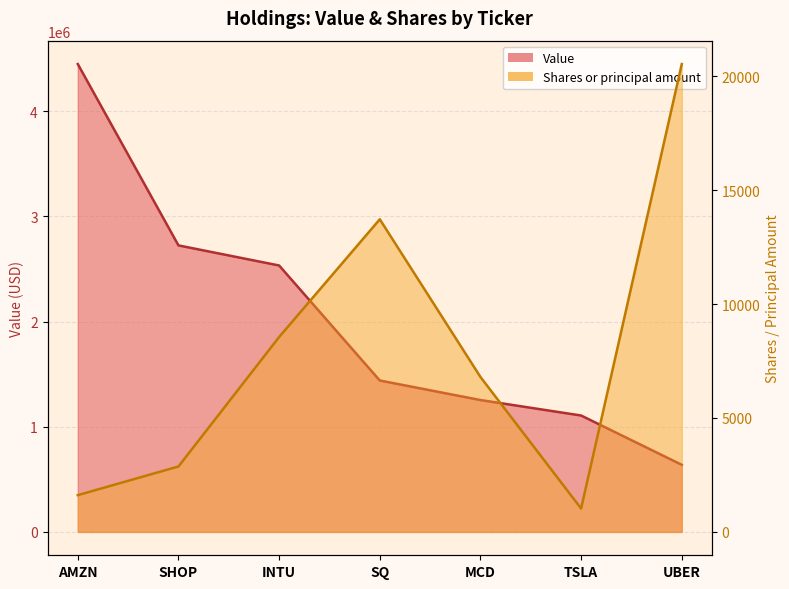

What is the maximum value shown in the chart?

4450000